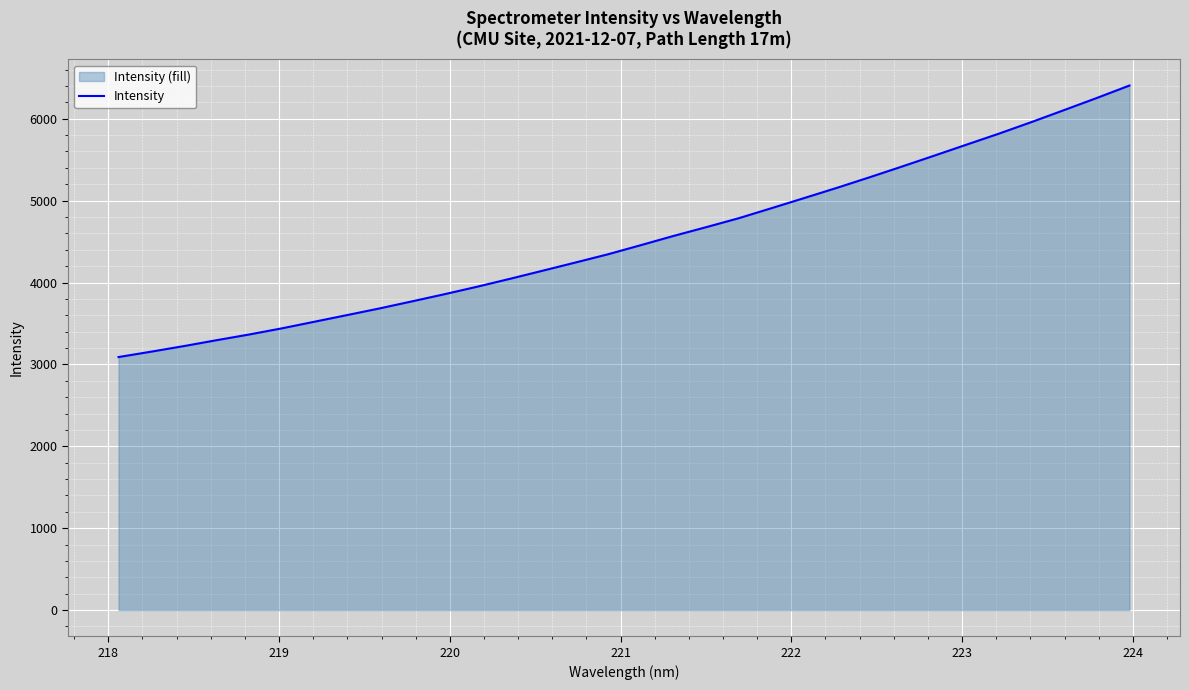

Reading left to right, transcribe all the data shown in this chart.

3089.6	3155.4	3223.4	3295.2	3364.9	3439.9	3520.9	3602.1	3683.8	3770.5	3858.3	3949.7	4045.7	4144.5	4244.0	4344.8	4455.3	4567.7	4674.7	4784.0	4905.9	5029.2	5153.4	5282.0	5413.9	5548.1	5683.8	5818.9	5960.4	6106.5	6253.9	6405.4